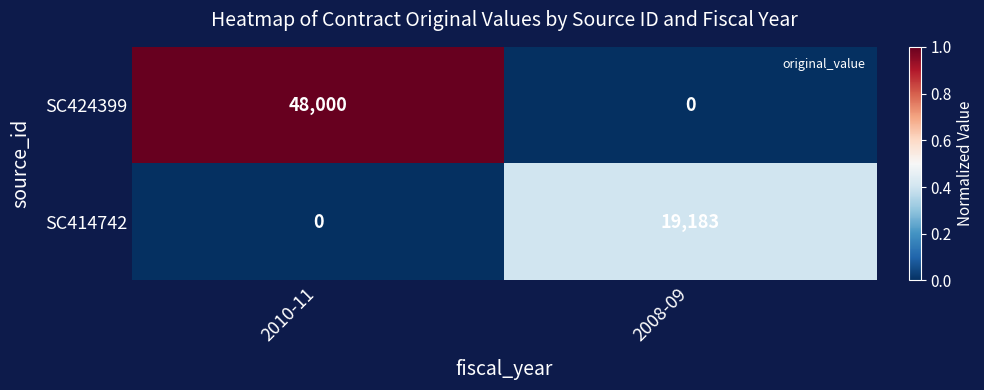

Rank the series by their average value, from highest to lowest.

SC424399, SC414742